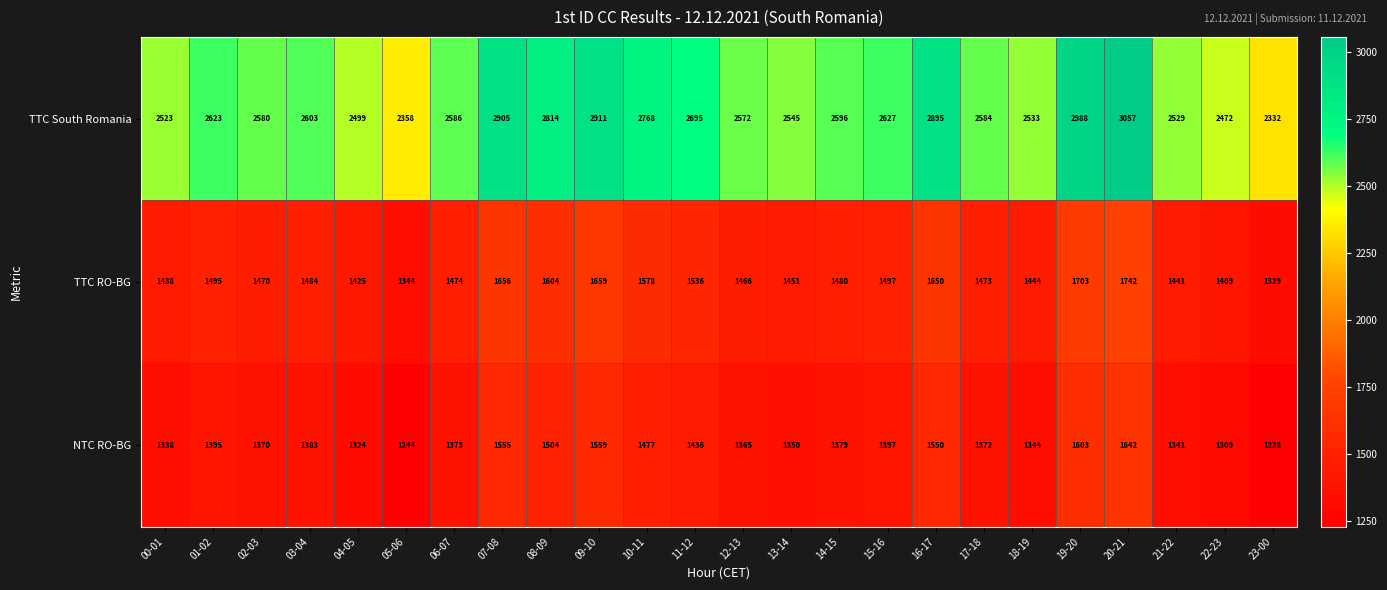

What value does the NTC RO-BG series have at 13-14, to the nearest 50?

1350